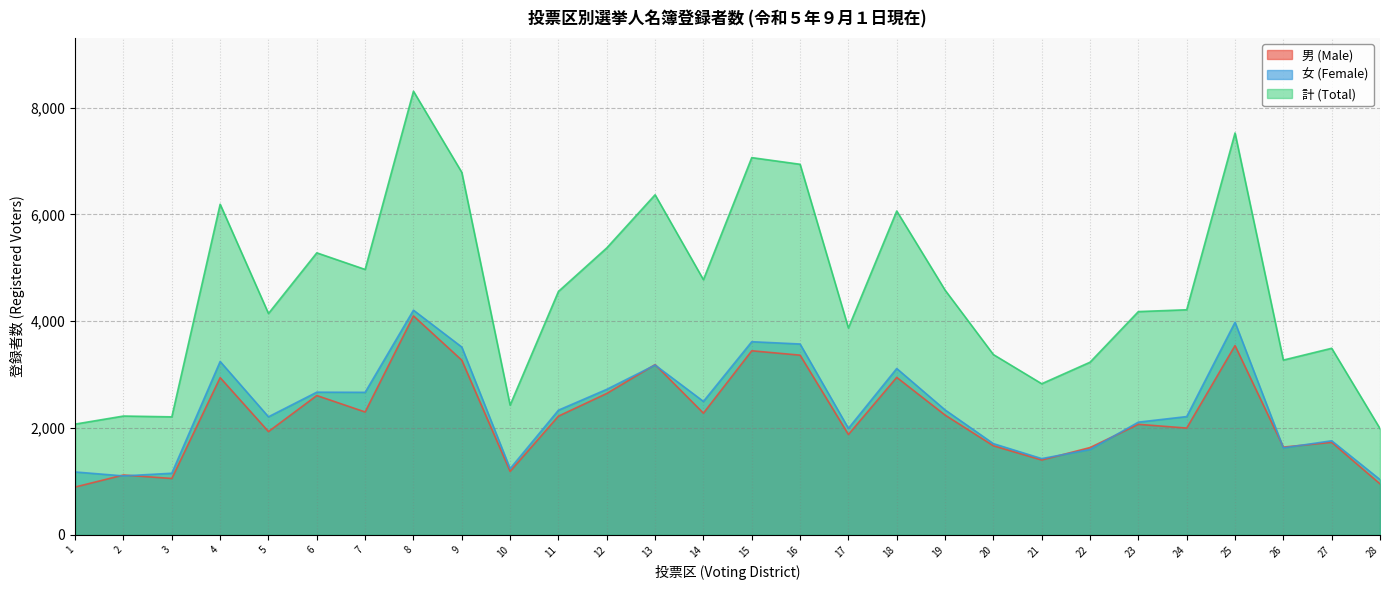

At which category is the sum across all series the highest?

8